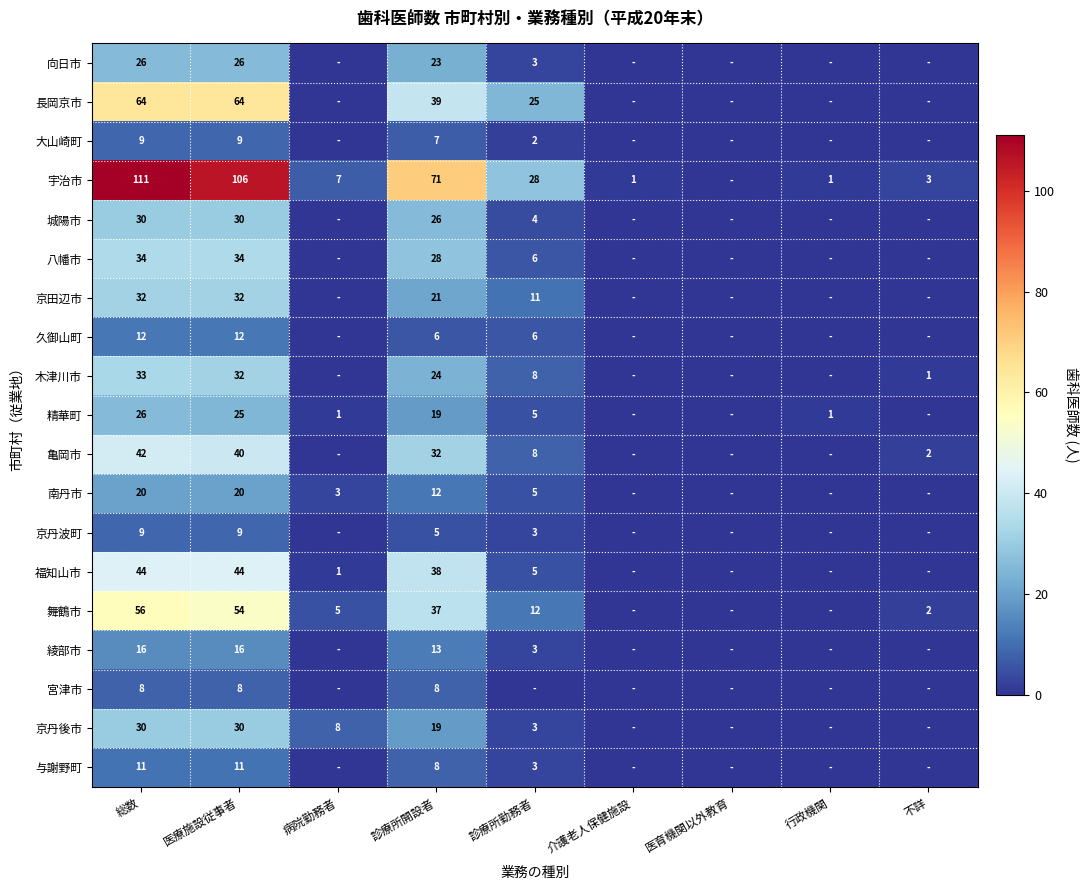

At how many categories does at least one series exceed 90?

2